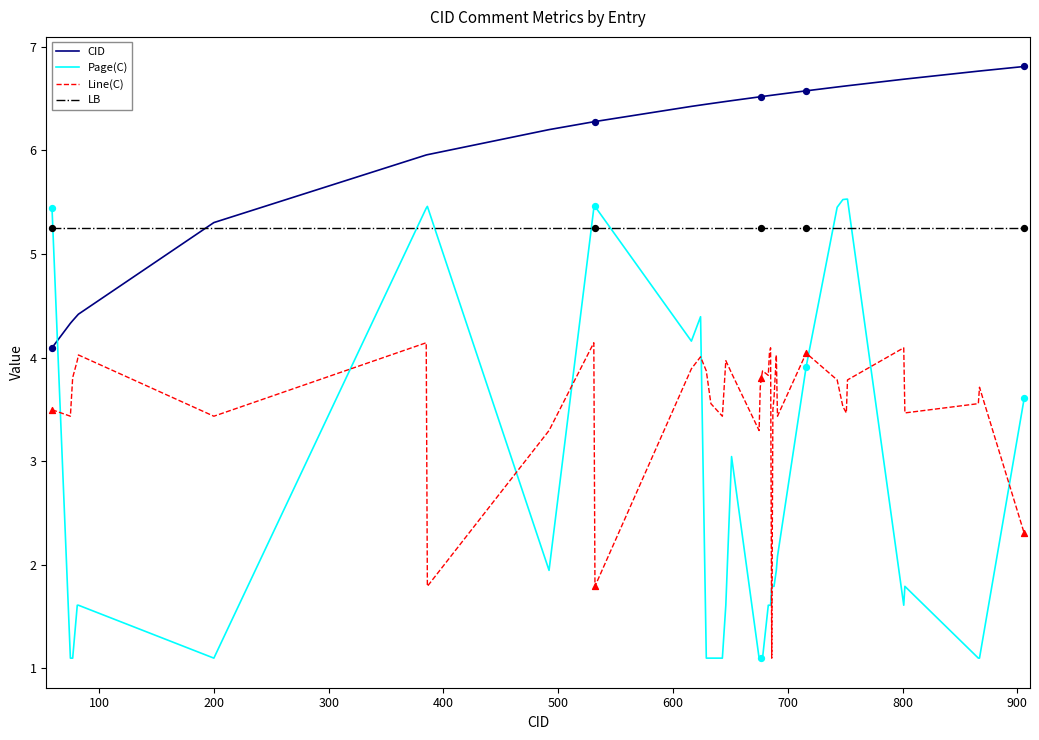

Which series has the largest total across all categories?

CID